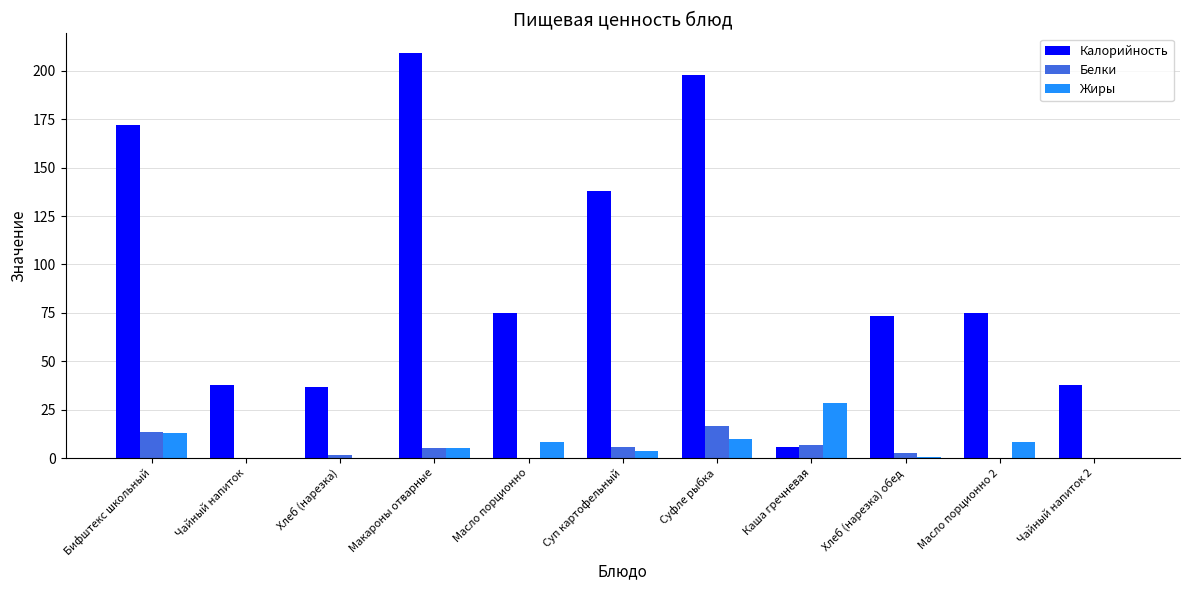

Is the value of Калорийность at Масло порционно greater than the value of Жиры at Суп картофельный?

Yes